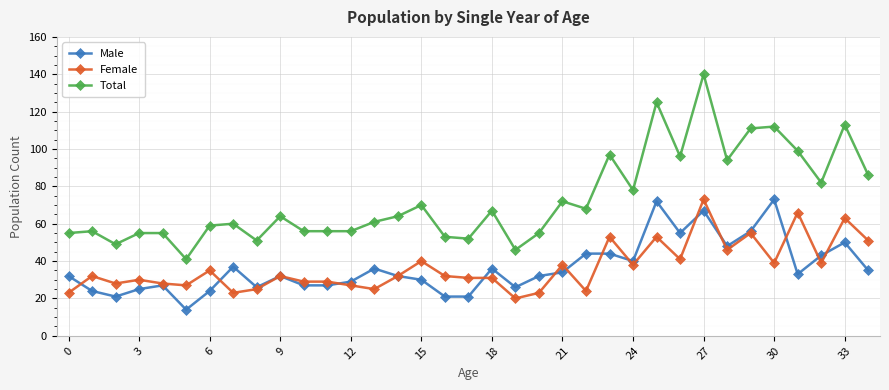

Which series has the widest spread of values?

Total